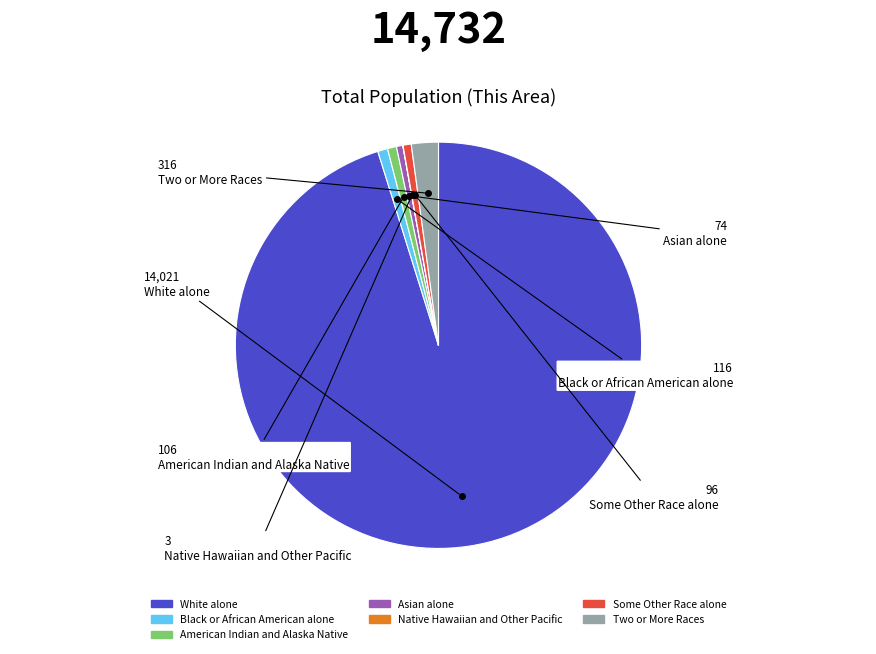

Is there a majority slice in this chart?

Yes